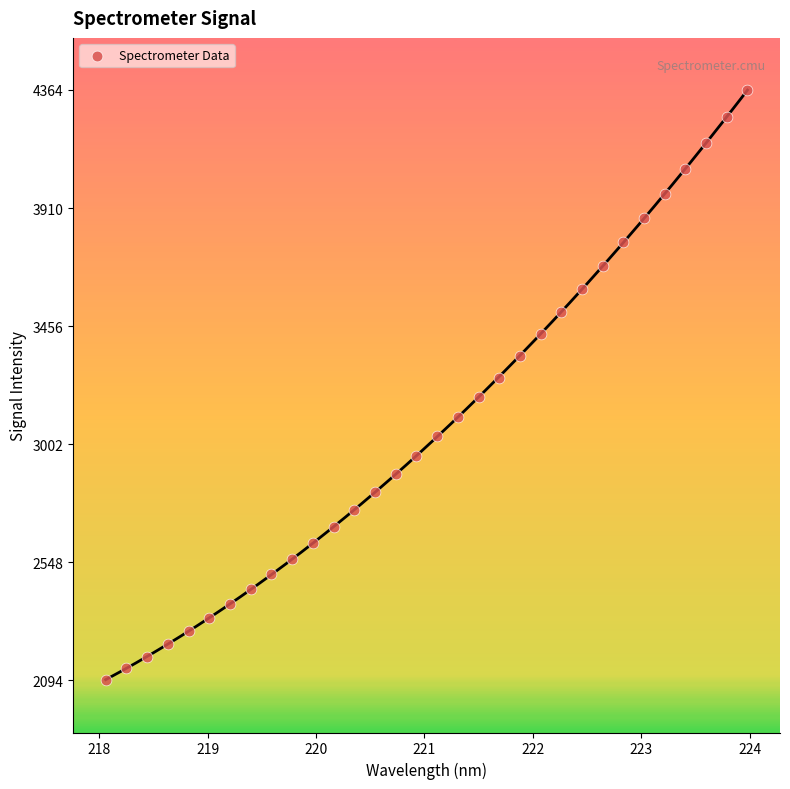

What is the range of X values (max minus min)?

5.9